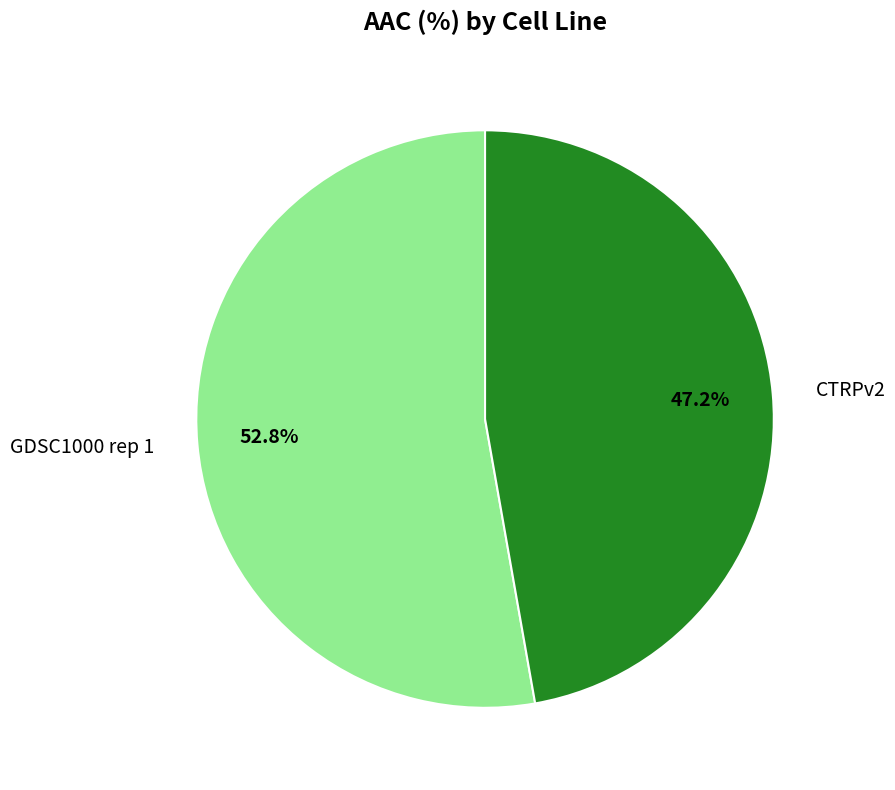

Which slice is the largest?

GDSC1000 rep 1